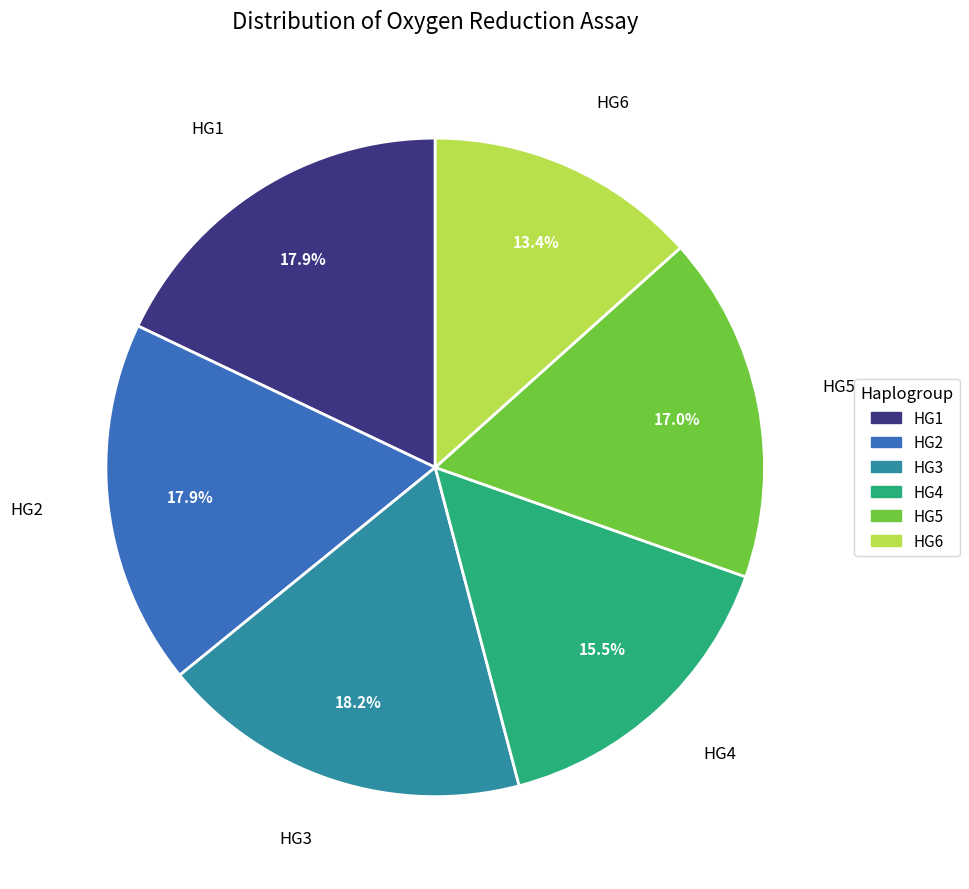

What percentage is the HG5 slice, to the nearest percent?

17%